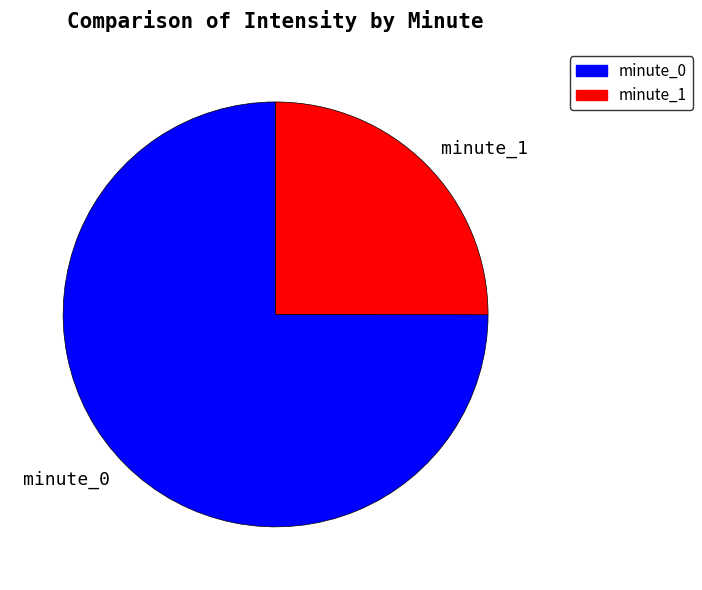

How many segments does this pie chart have?

2